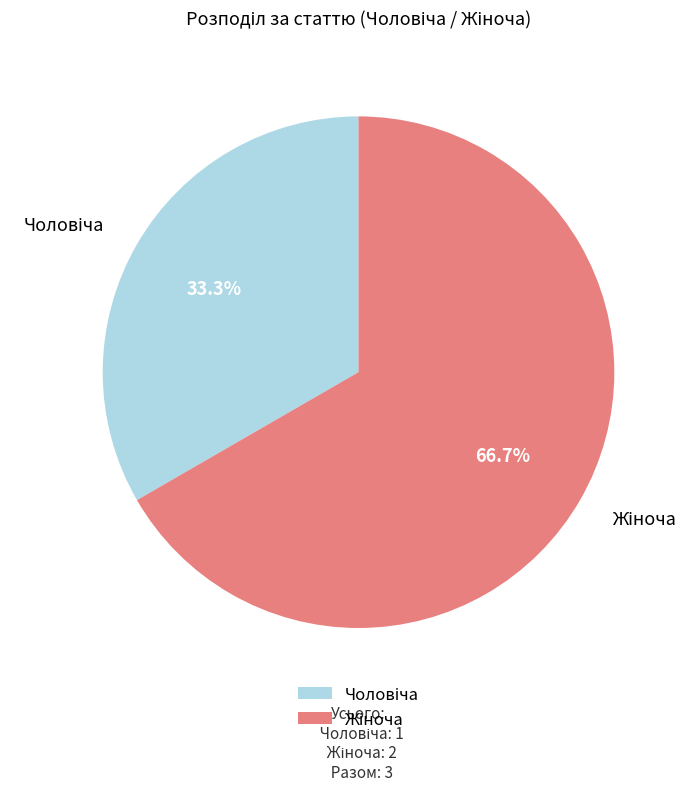

Is there any slice that represents more than half of the pie?

Yes